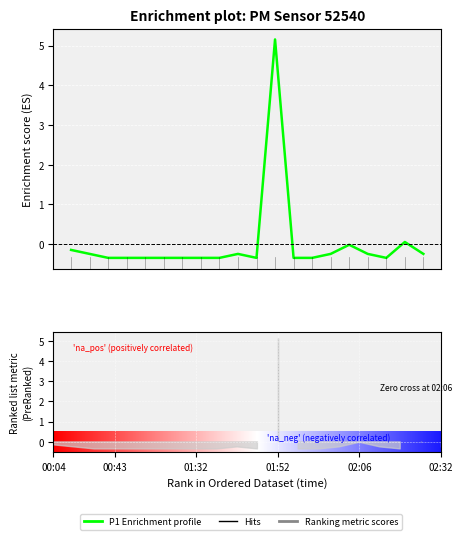

How many interior local valleys (lower than both neighbors) does the data have?

2